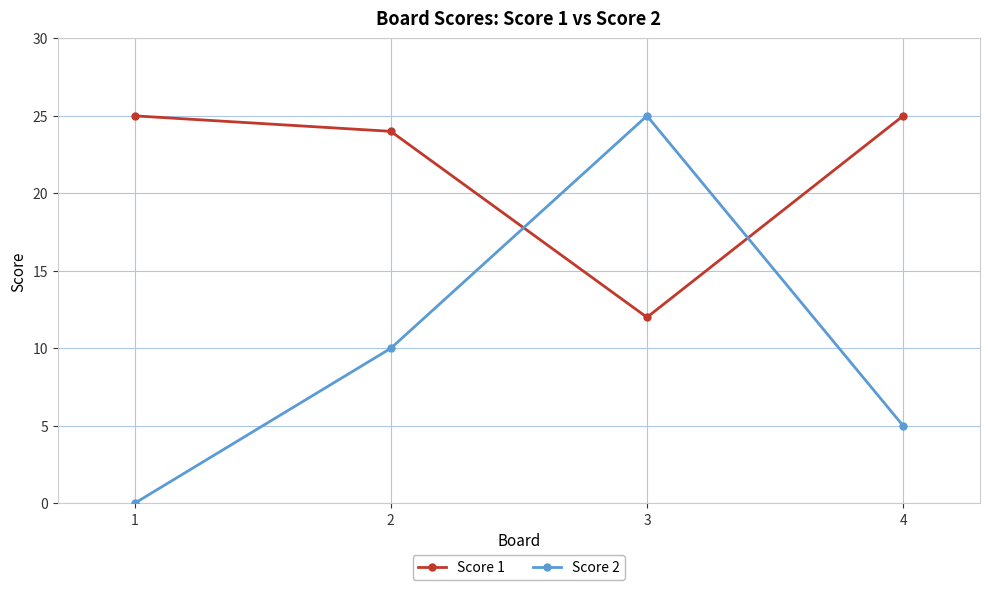

Which series has the largest total across all categories?

Score 1